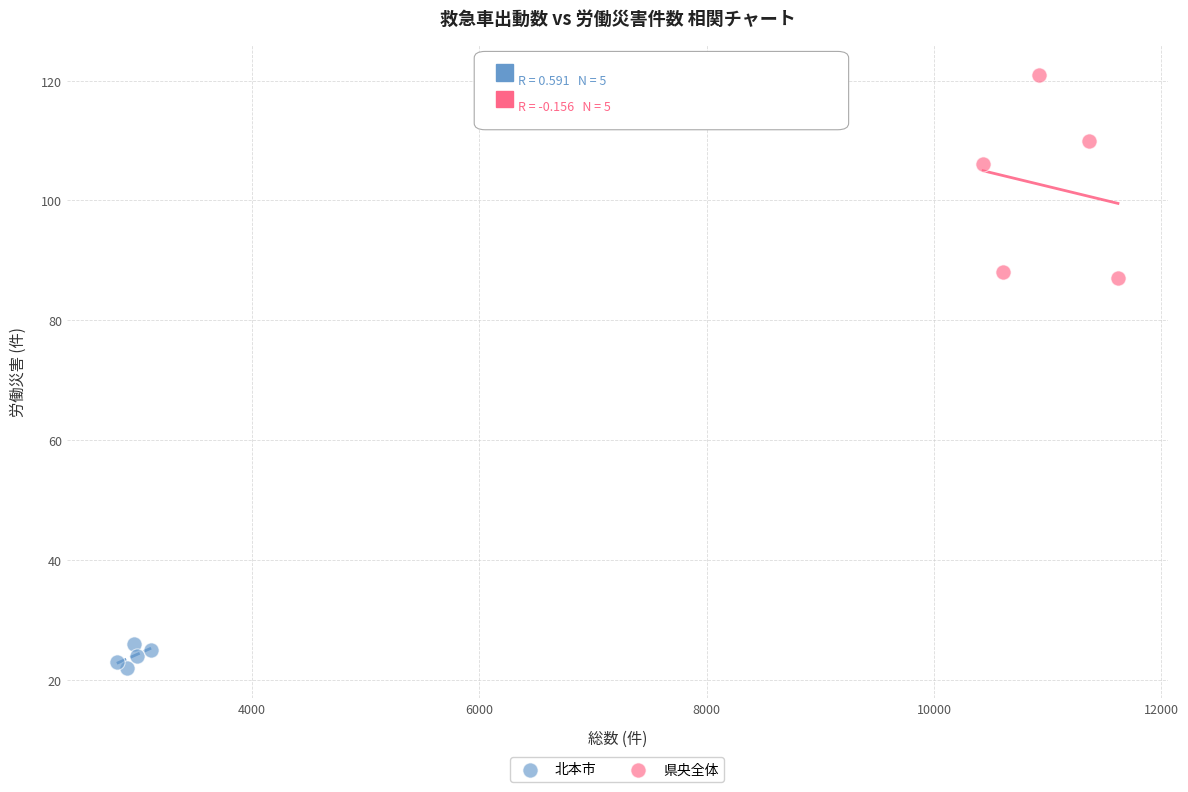

Which series reaches the minimum Y coordinate?

北本市